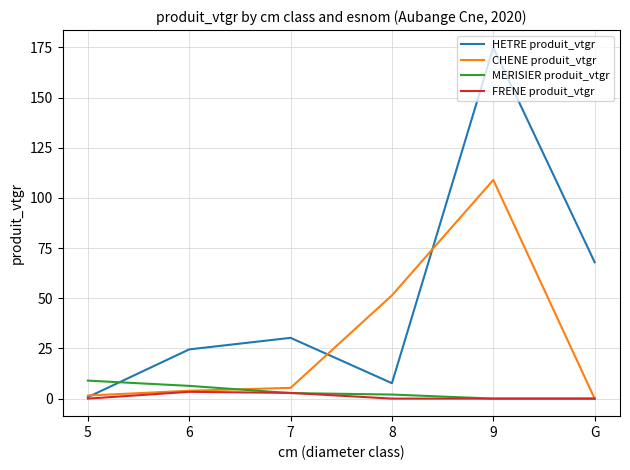

Which series ends up on top after the final intersection of HETRE produit_vtgr and CHENE produit_vtgr?

HETRE produit_vtgr